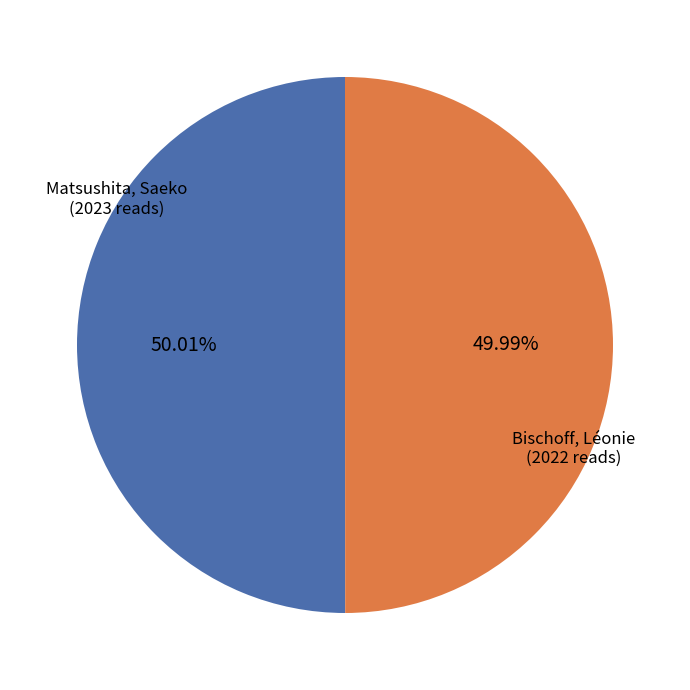

How many slices are in this pie chart?

2